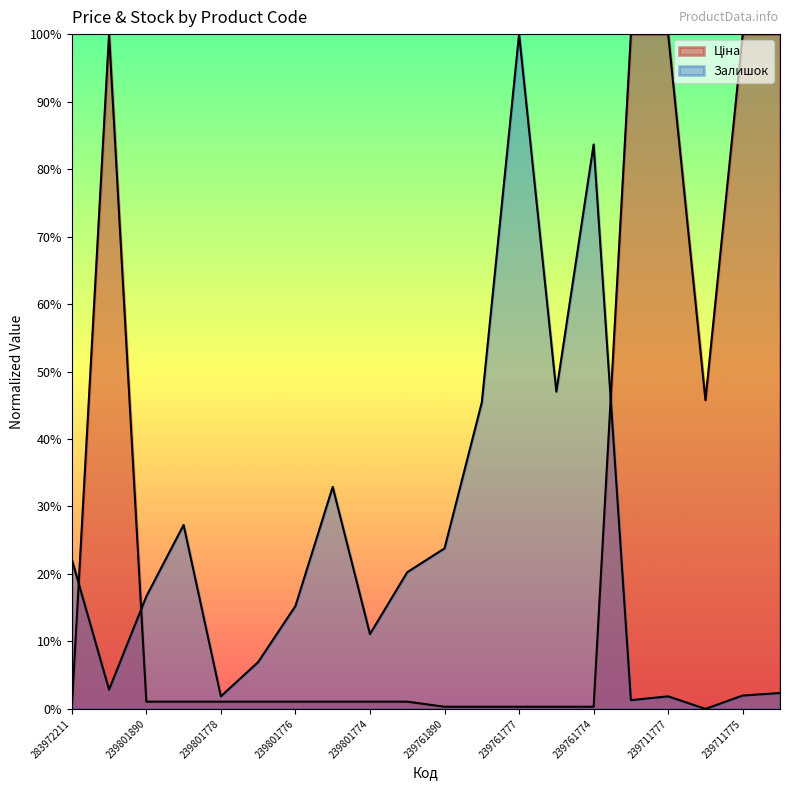

Which series has the largest range (max minus min)?

Ціна